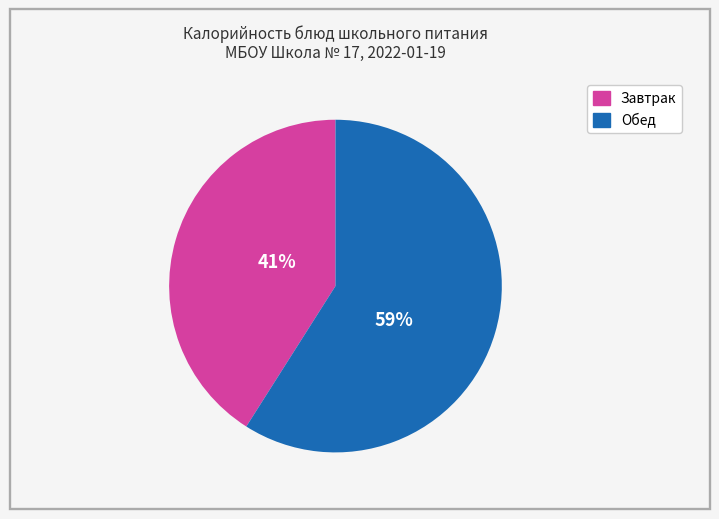

Is there a majority slice in this chart?

Yes